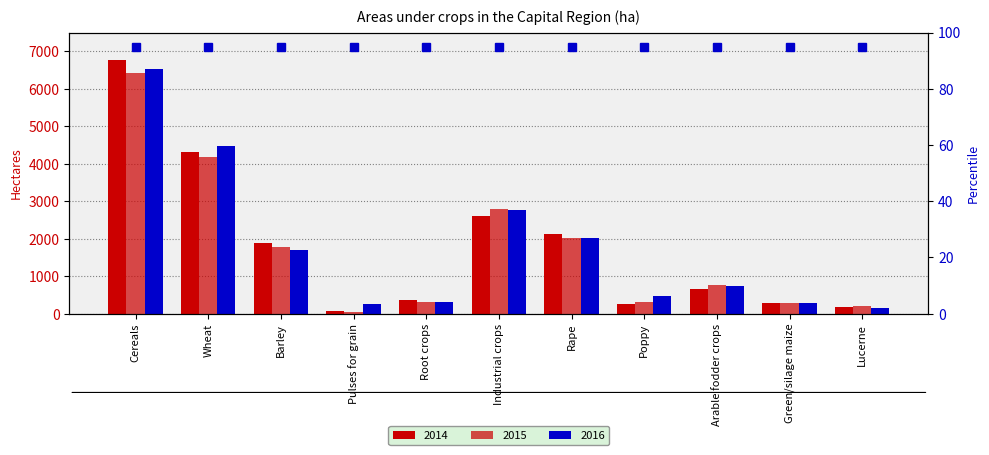

Reading left to right, list all the values displayed in this chart.

2014: 6780.6	4309.3	1890.3	73.4	367.9	2614.5	2119.0	252.2	660.5	284.6	175.4
2015: 6408.5	4184.8	1788.9	55.6	308.3	2796.8	2020.2	322.9	754.1	278.8	197.0
2016: 6535.6	4466.6	1696.9	264.1	310.1	2778.7	2015.1	481.6	728.5	276.4	162.5